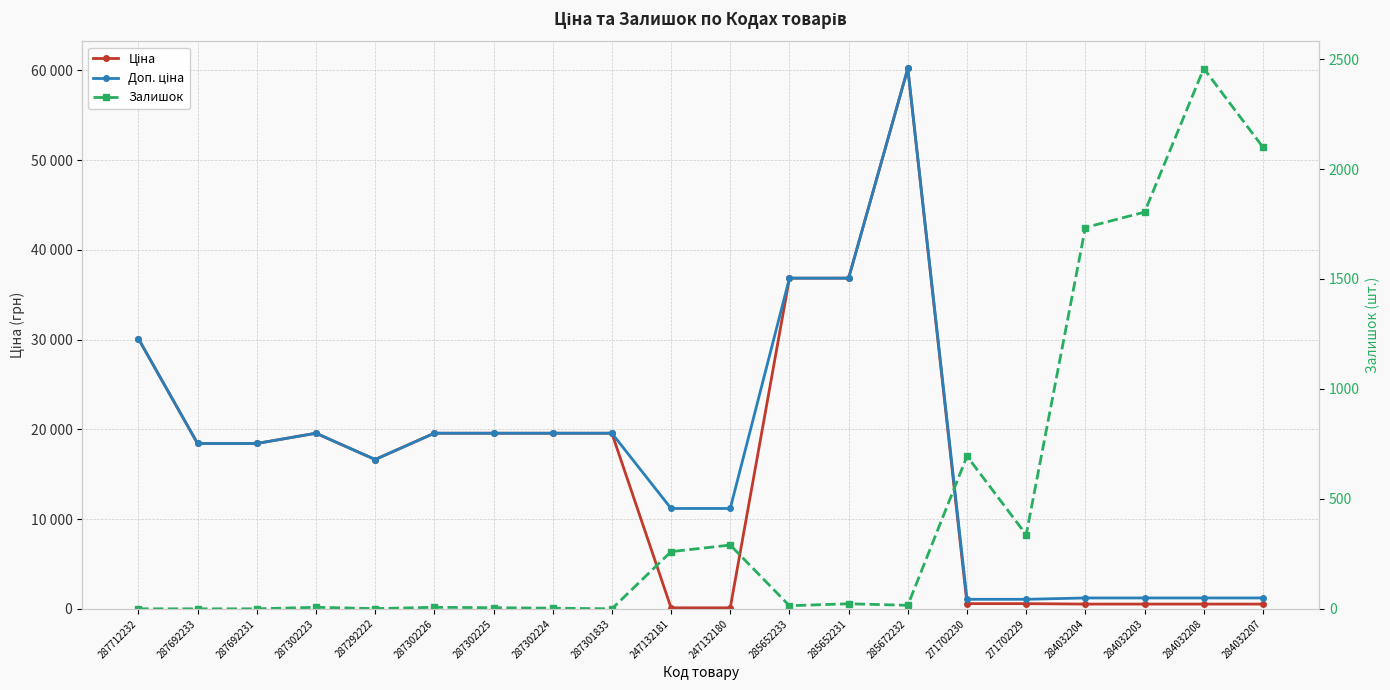

How many data points in Доп. ціна are above 18420?

11